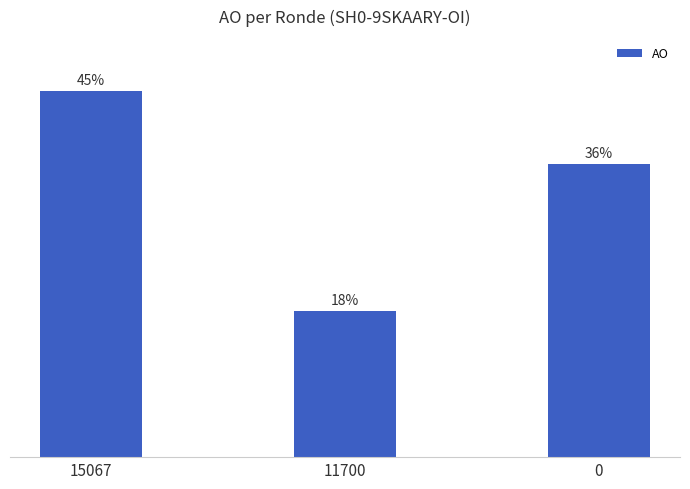

True or false: the data shows 36.4 at 0.

True